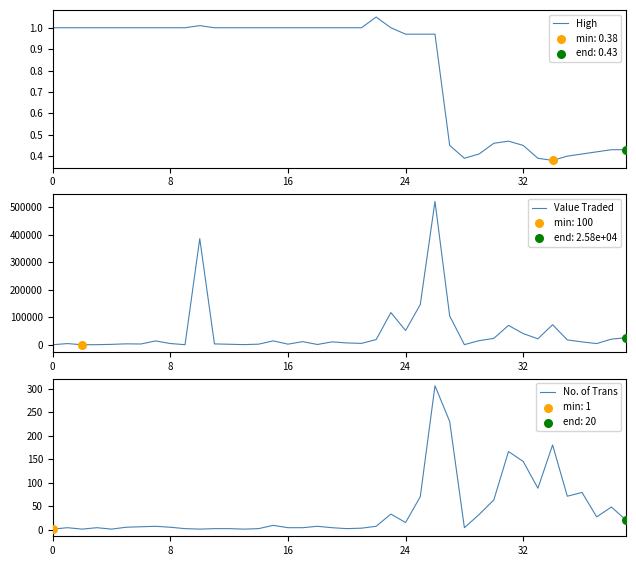

Which series reaches the maximum Y coordinate?

Value Traded